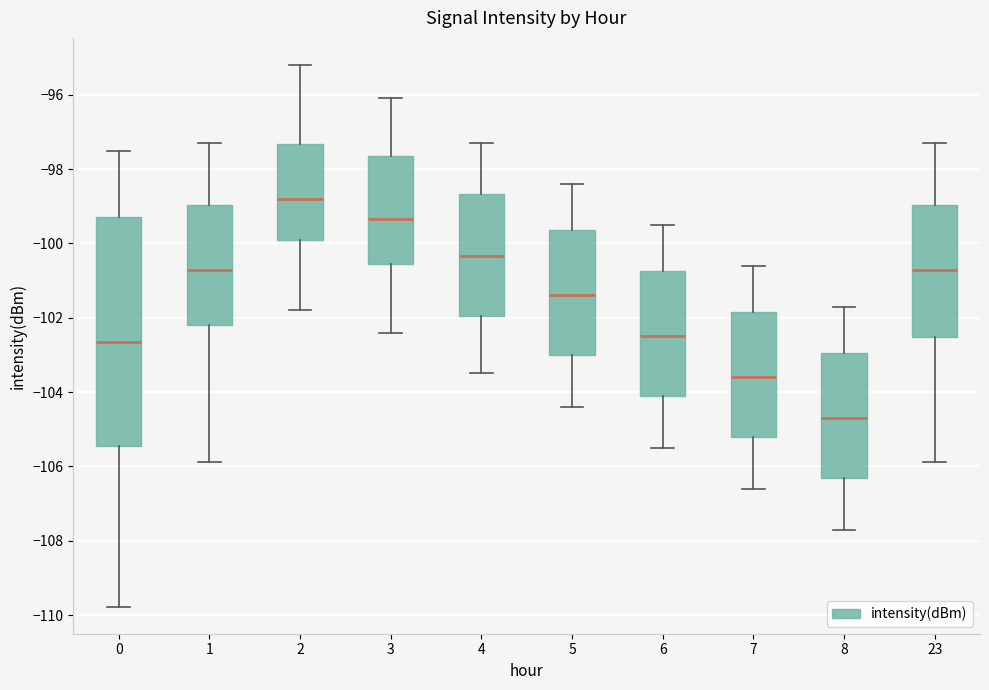

Where does the median line of the box at x = 6 sit on the y-axis? The values are not printed on the chart, so give them approximately, as read against the axis.

-102.4